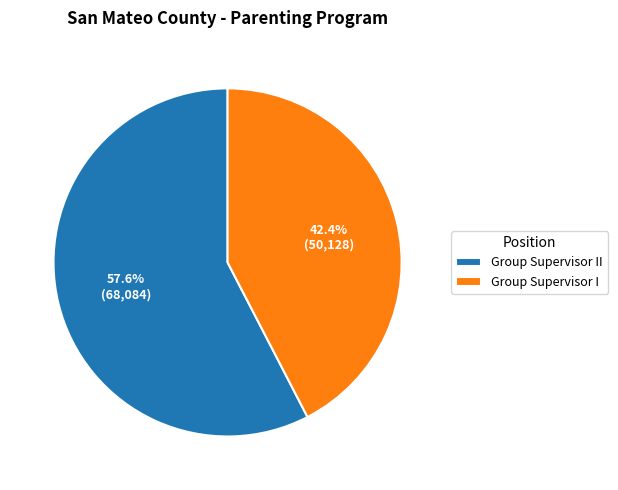

To the nearest percent, what percentage of the pie is Group Supervisor II?

58%